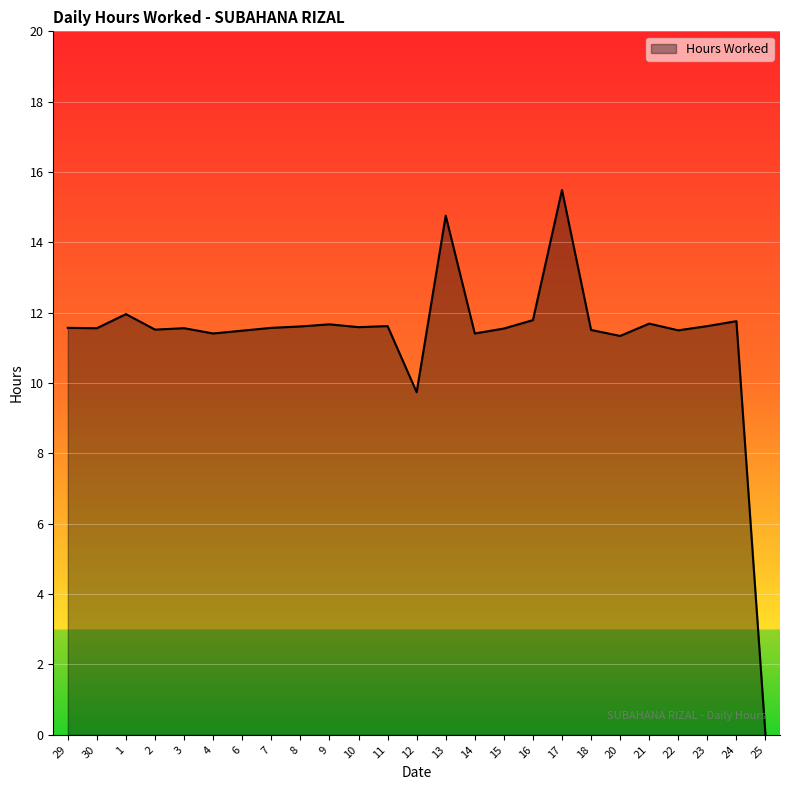

Read the value at 16.

11.8